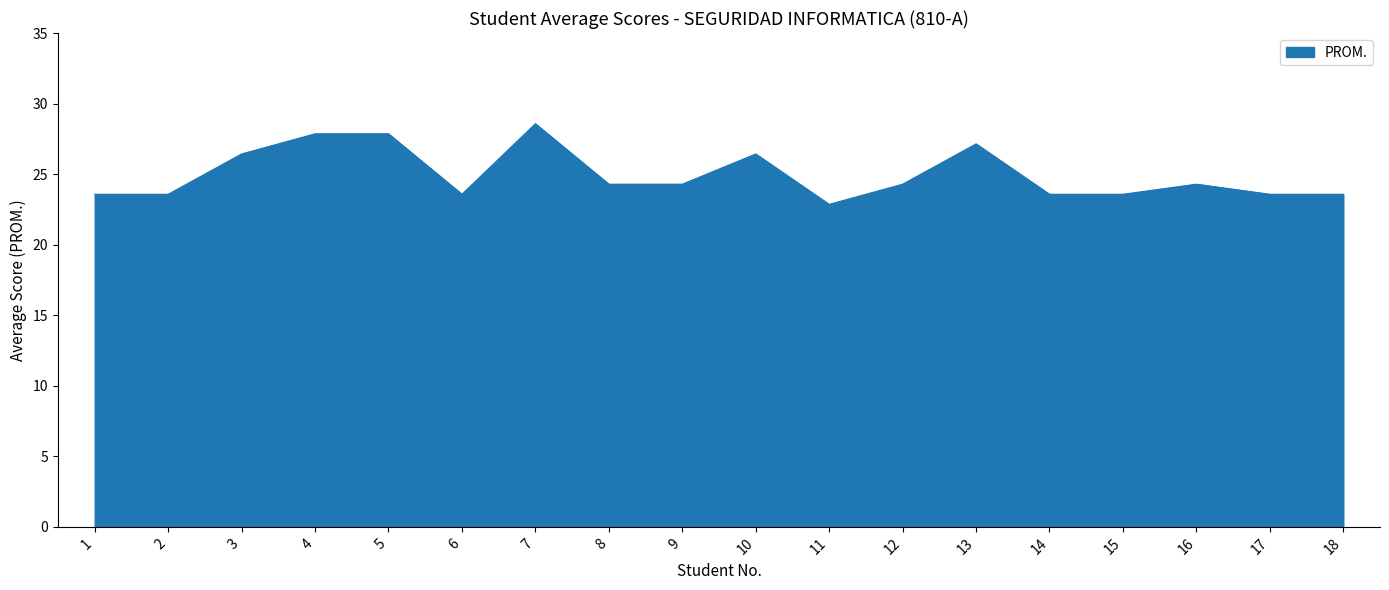

Reading left to right, extract all data points from this chart.

23.6	23.6	26.4	27.9	27.9	23.6	28.6	24.3	24.3	26.4	22.9	24.3	27.1	23.6	23.6	24.3	23.6	23.6